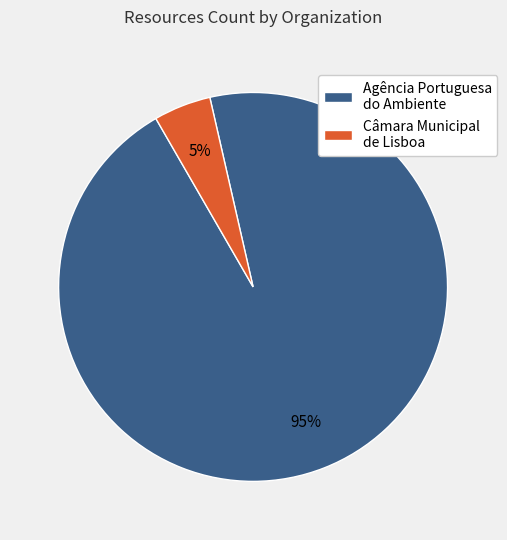

To the nearest percent, what percentage of the pie is Agência Portuguesa do Ambiente?

95%